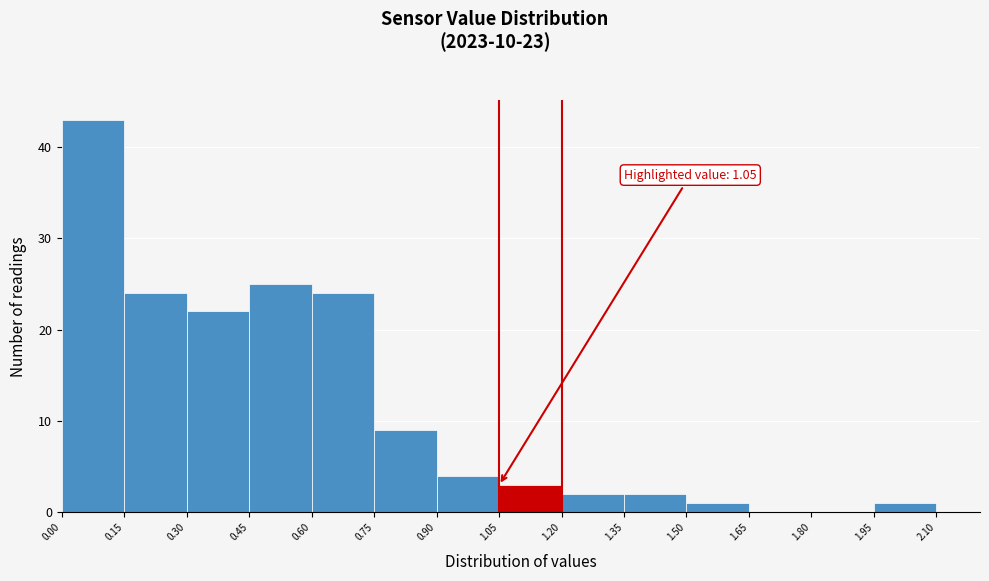

Over which range of the x-axis is the bar tallest?

0.00 to 0.15